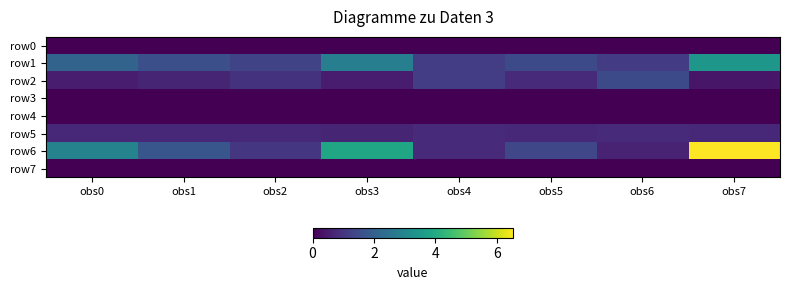

Which series changed the most between obs1 and obs2?

row6